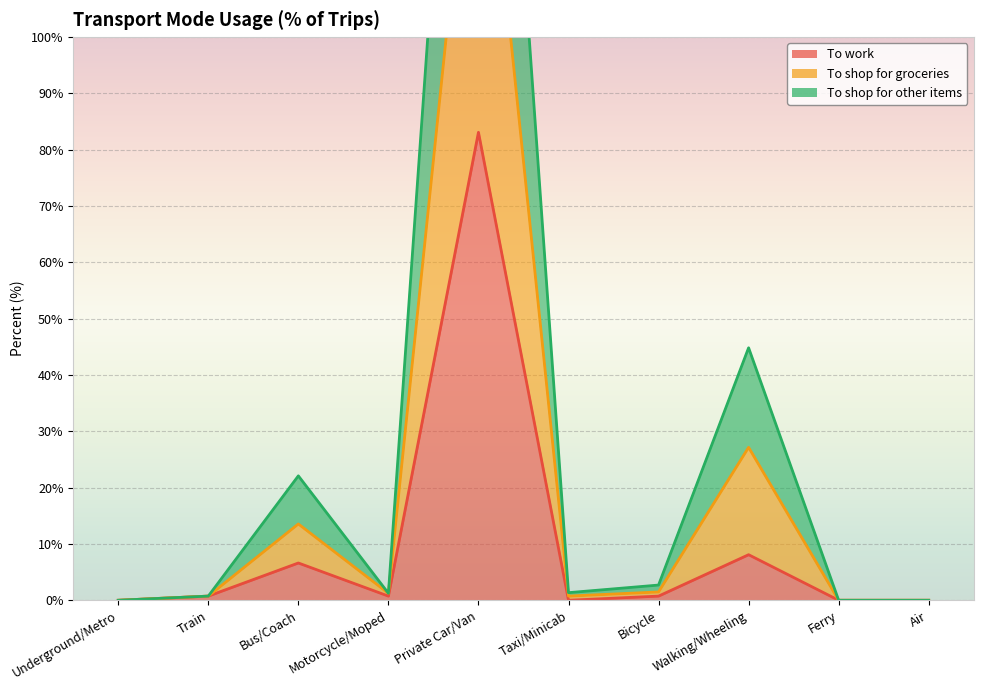

How many data points does each series have?

10